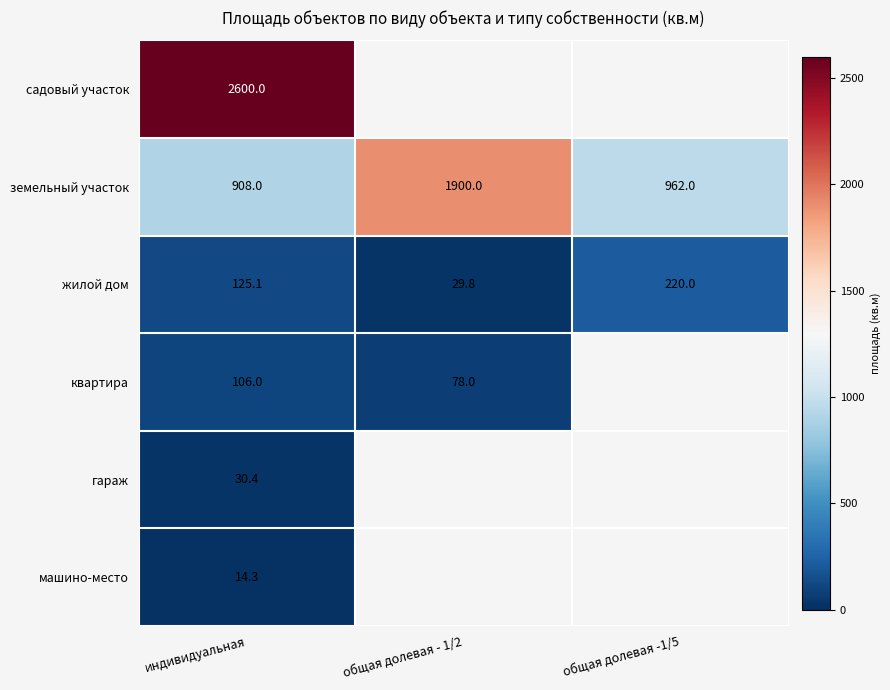

What is the maximum value for земельный участок?

1900.0